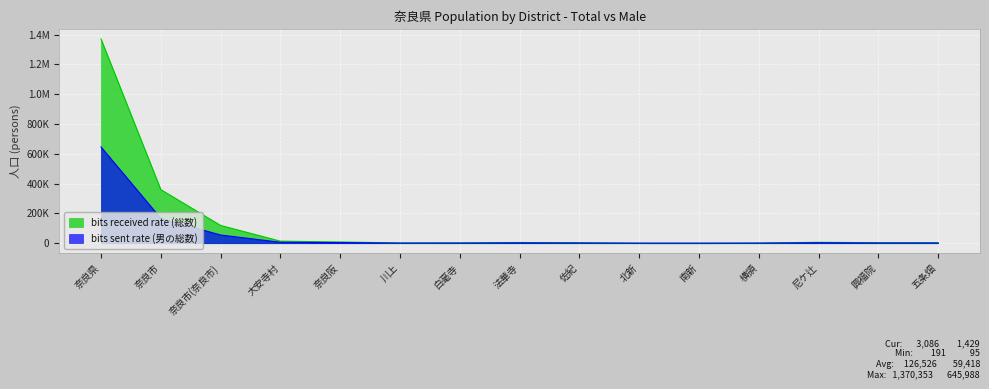

True or false: bits received rate (総数) and bits sent rate (男の総数) intersect in this chart.

False